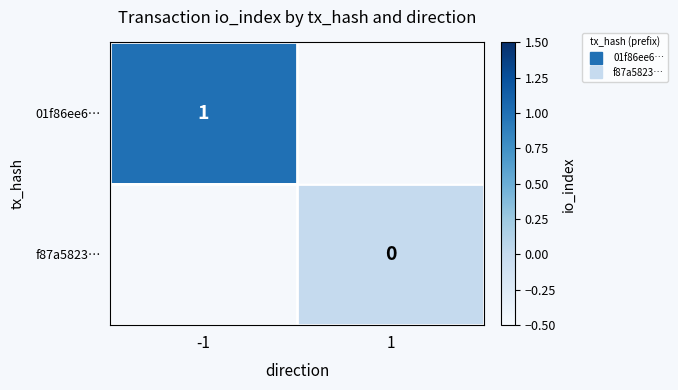

At how many categories does at least one series exceed 0?

1